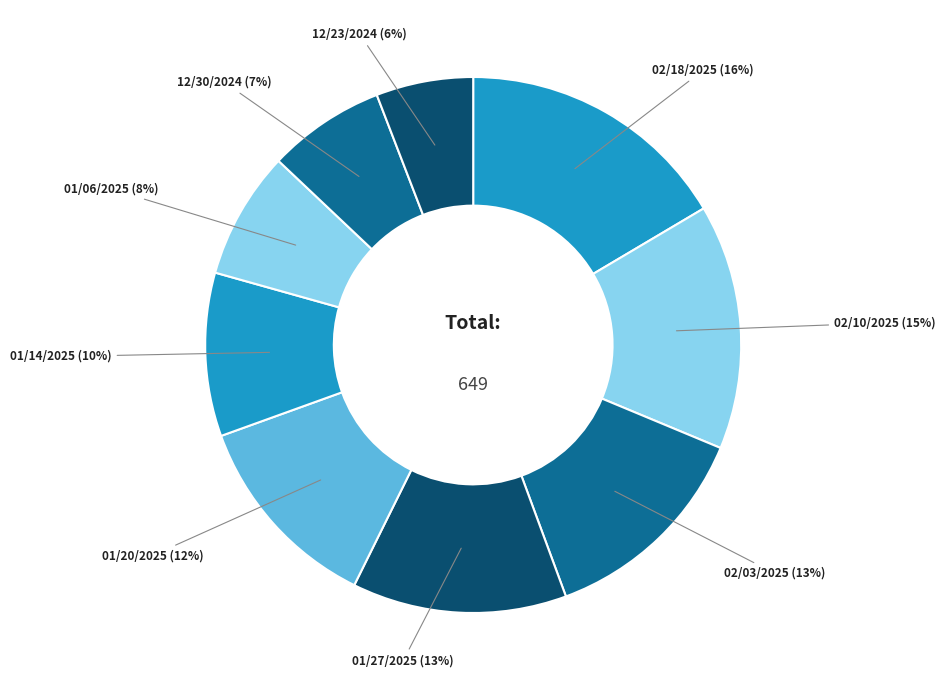

Do 02/03/2025 and 12/30/2024 together represent more than half of the pie?

No